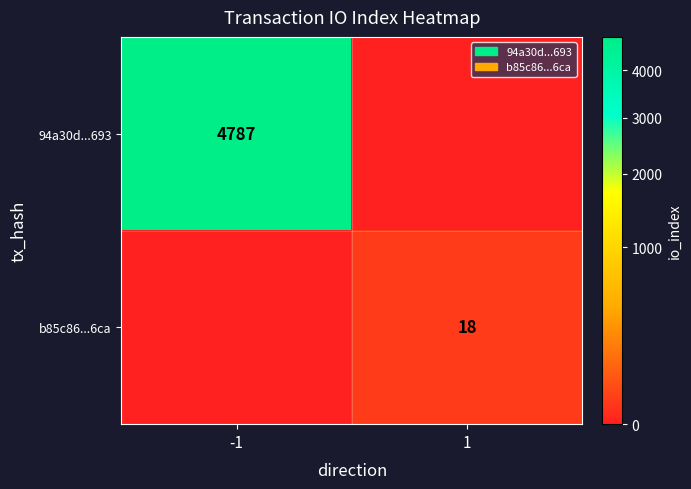

What is the total value across all series at -1?

4787